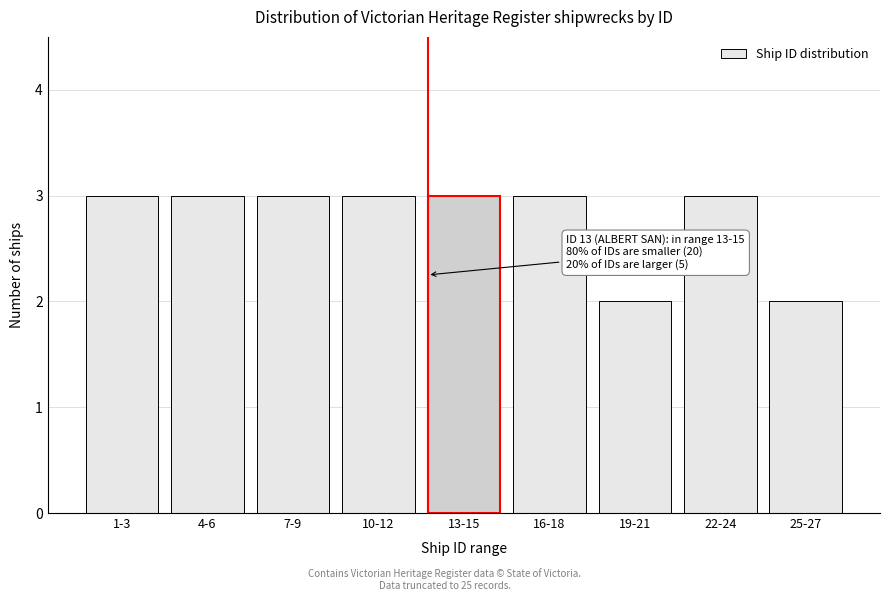

Reading right to left, transcribe all the data shown in this chart.

25-27=2	22-24=3	19-21=2	16-18=3	13-15=3	10-12=3	7-9=3	4-6=3	1-3=3